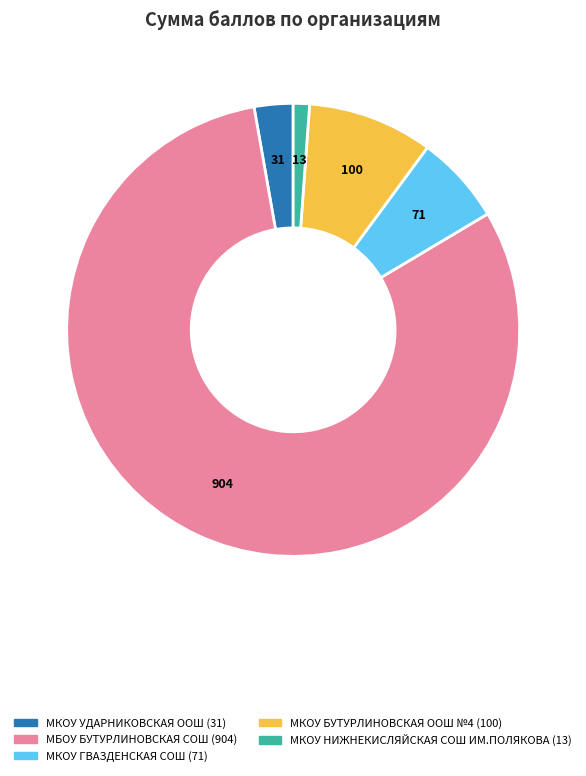

Does any single category account for the majority?

Yes